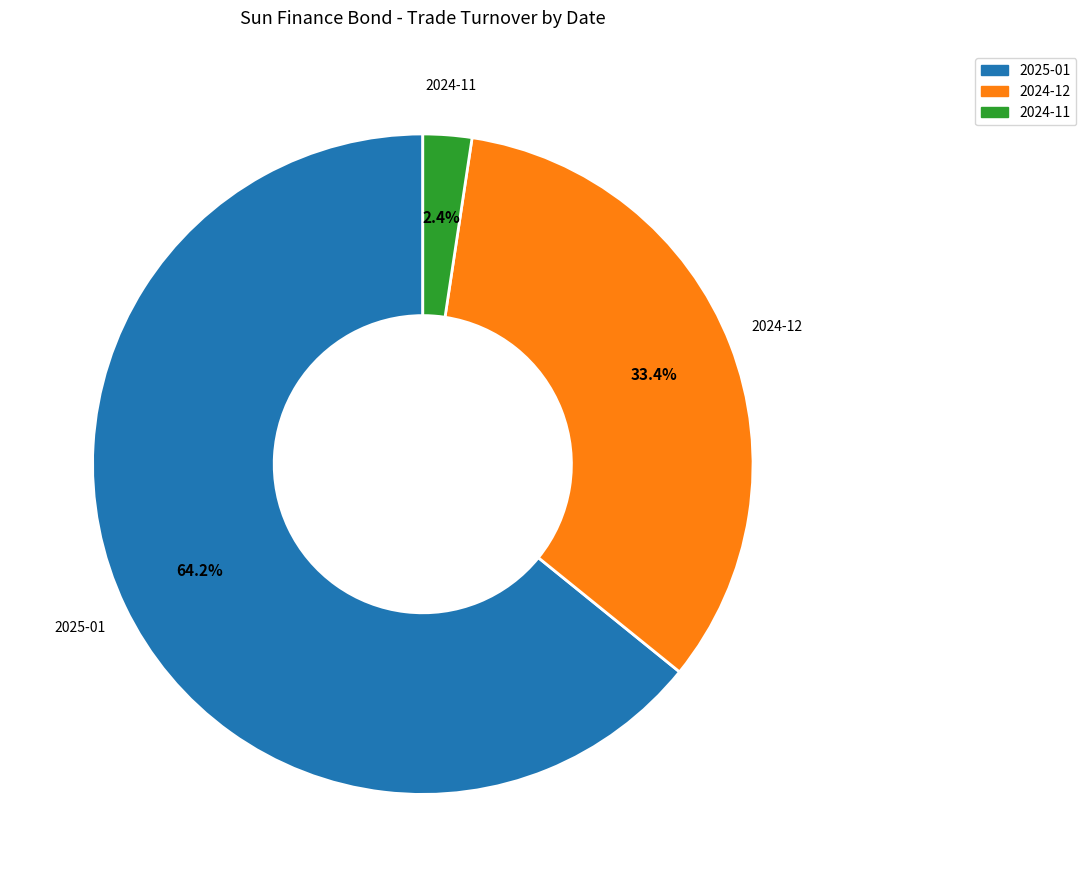

To the nearest percent, what is the average slice percentage?

33%